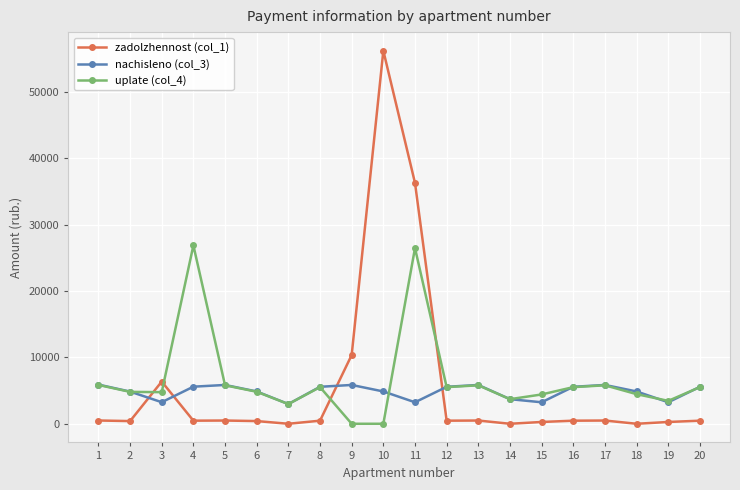

What is the total value across all series at 14?

7412.5